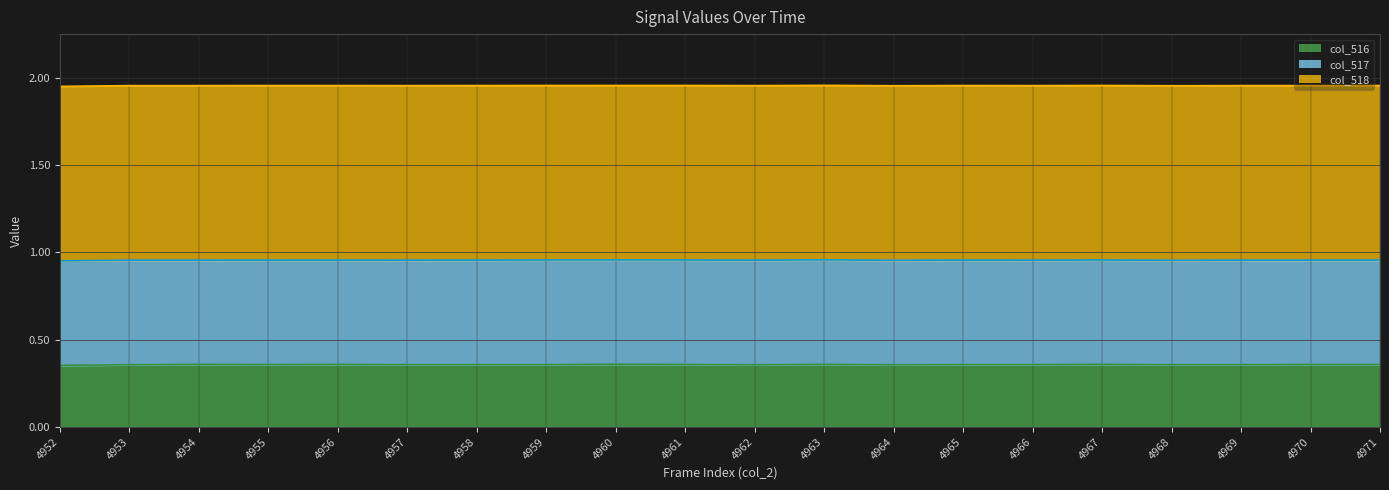

The value of col_518_line at 4970 is 2.0. True or false?

True